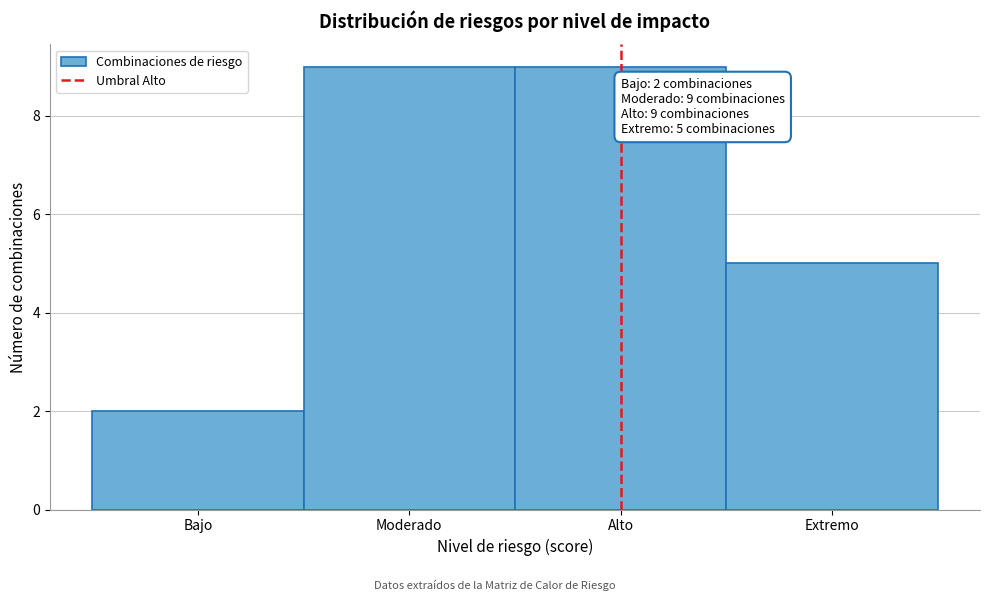

Reading left to right, list all the values displayed in this chart.

Bajo=2	Moderado=9	Alto=9	Extremo=5